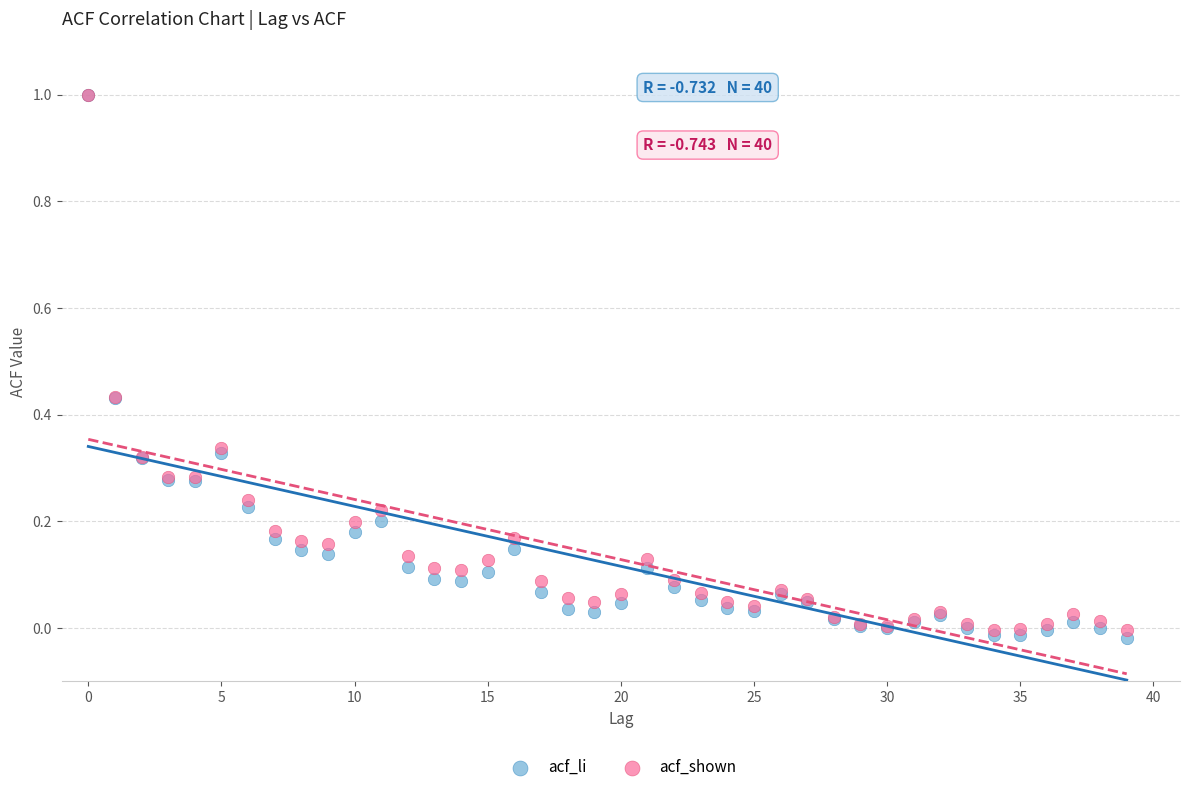

What are all the series names shown in the legend?

acf_li, acf_shown